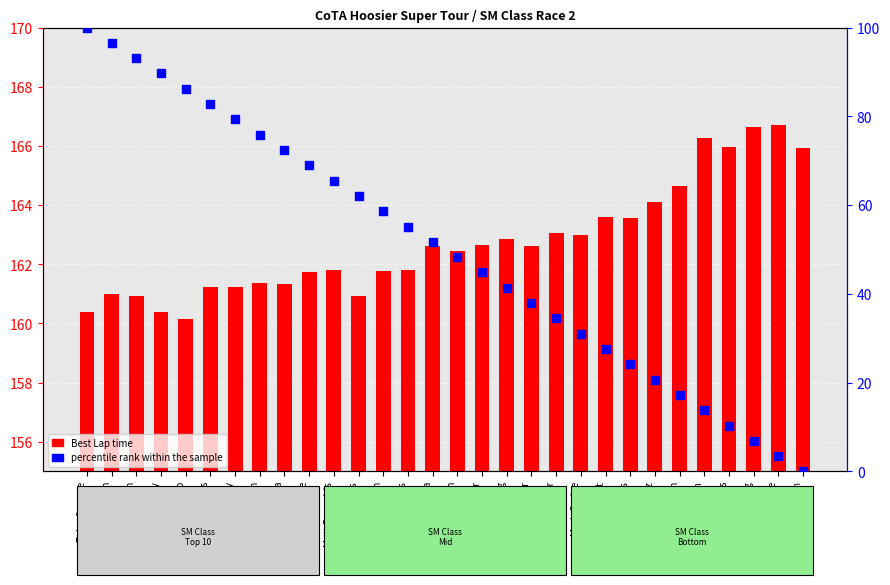

What are all the series names shown in the legend?

Best Lap time, percentile rank within the sample